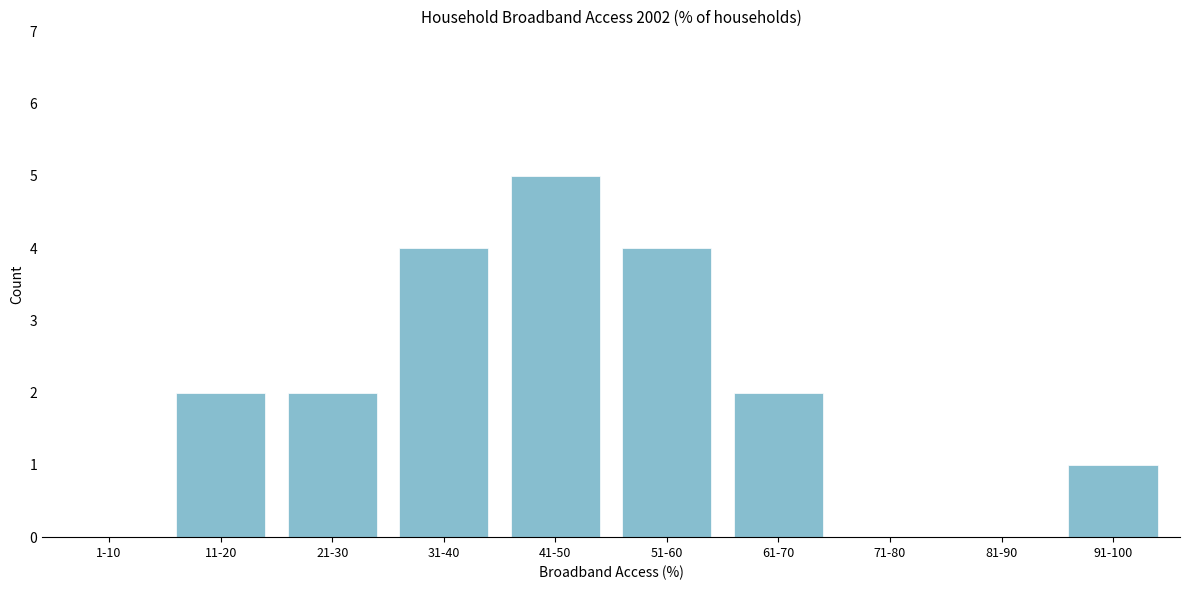

Reading right to left, list all the values displayed in this chart.

91-100=1	81-90=0	71-80=0	61-70=2	51-60=4	41-50=5	31-40=4	21-30=2	11-20=2	1-10=0